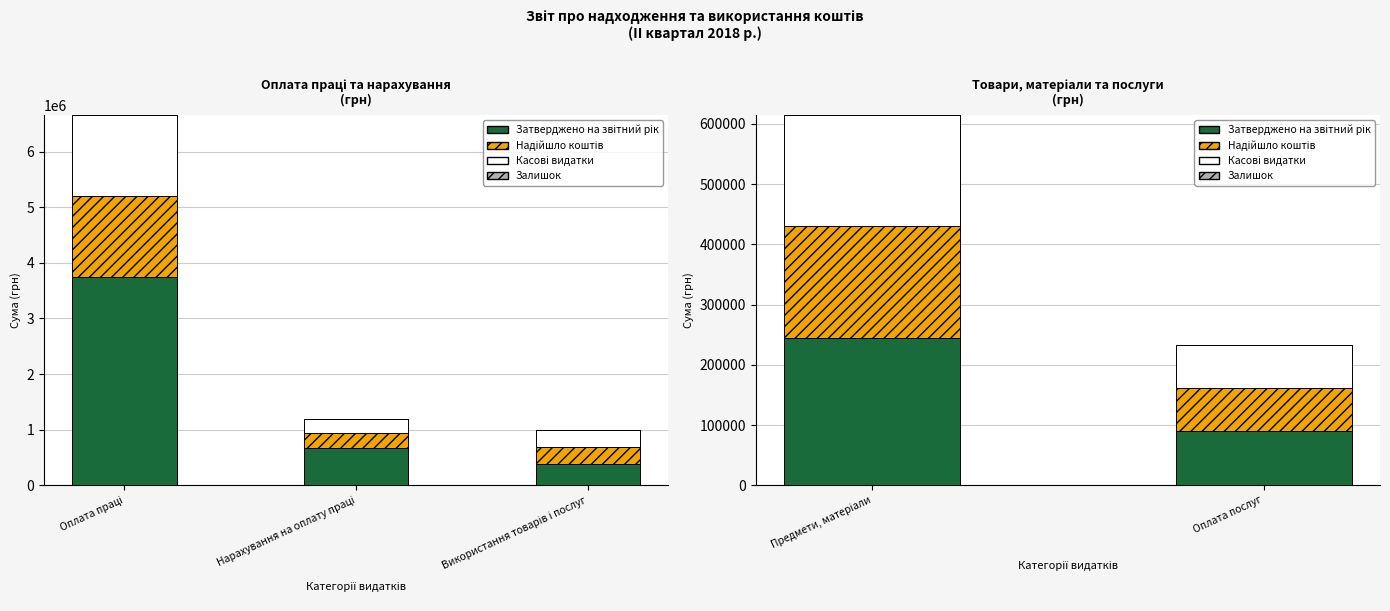

Count the Залишок values in the range 0 to 1.

2